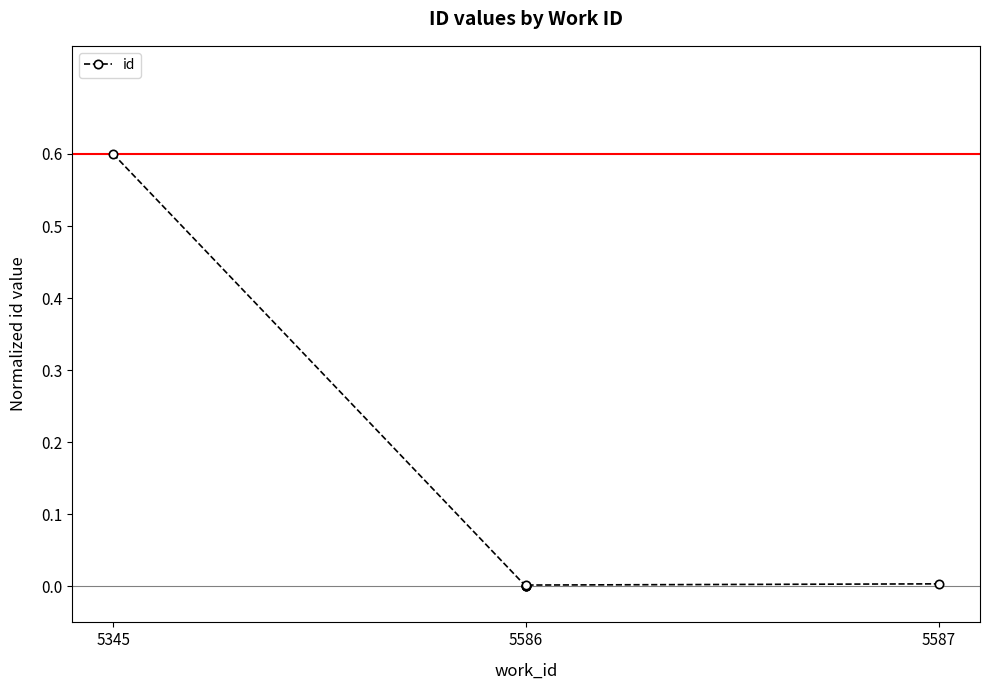

Which label corresponds to the smallest value in the chart?

5586